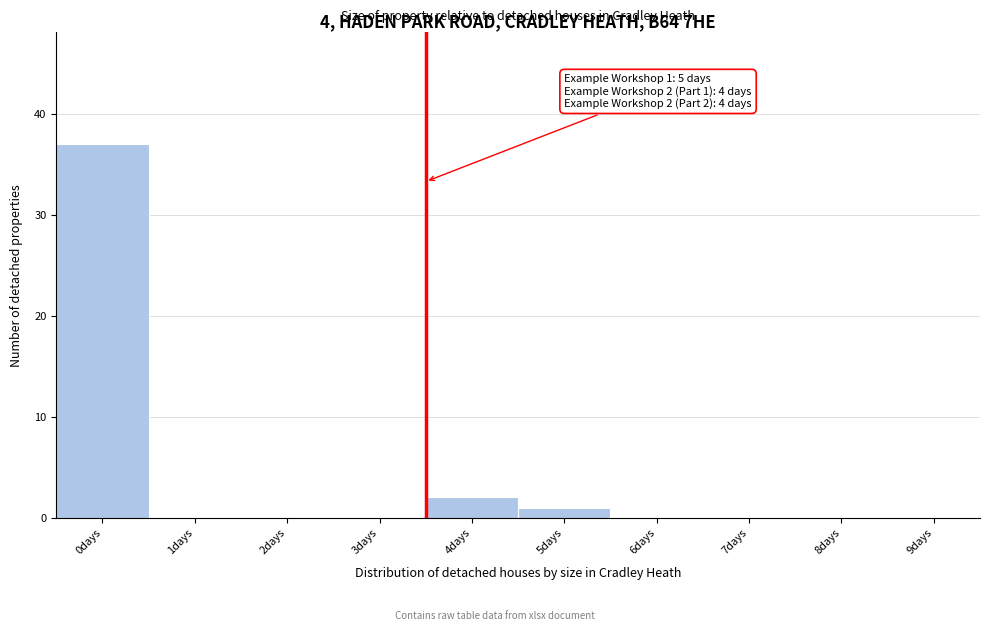

Reading right to left, extract all data points from this chart.

9days=0	8days=0	7days=0	6days=0	5days=1	4days=2	3days=0	2days=0	1days=0	0days=37